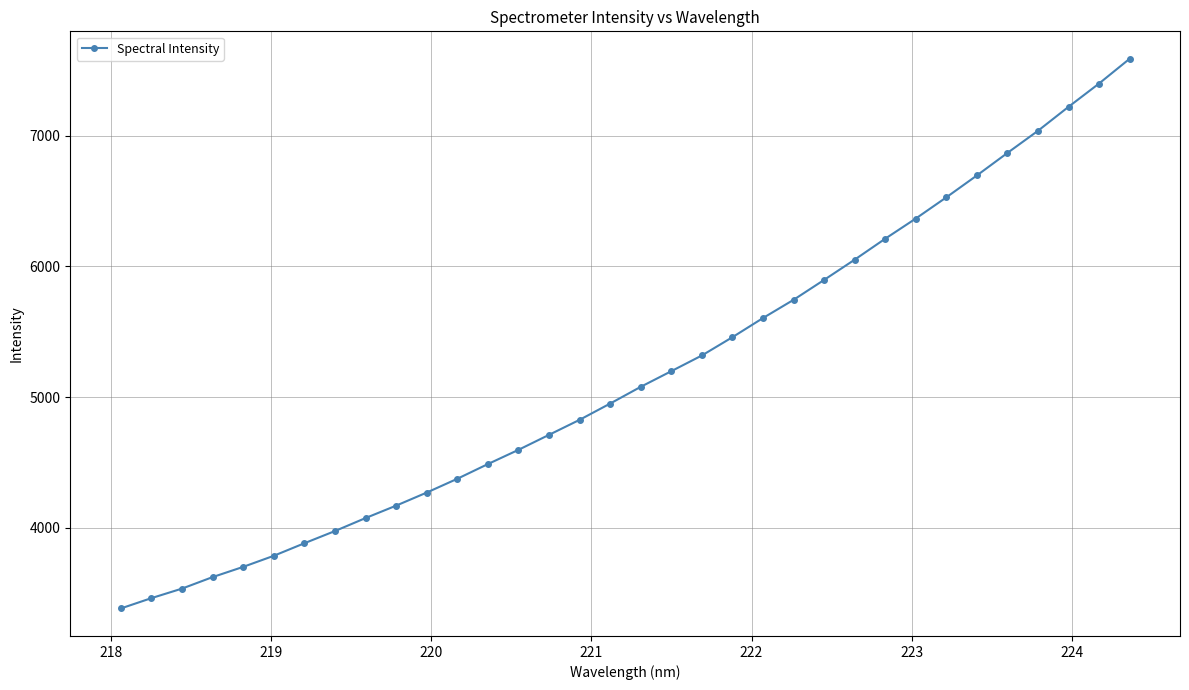

What is the difference between the second highest and second lowest values?

3938.0